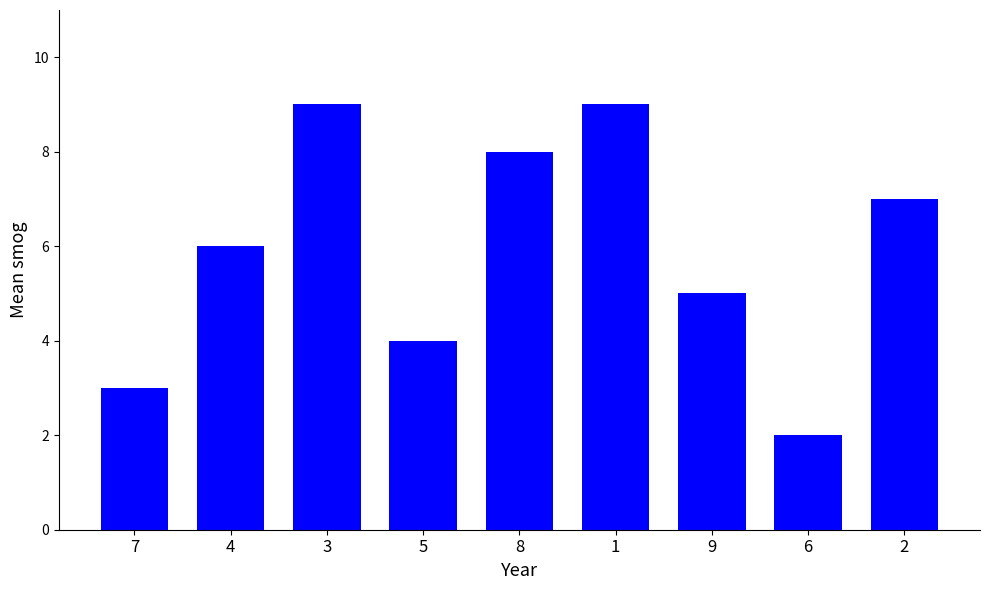

What is the maximum value shown in the chart?

9